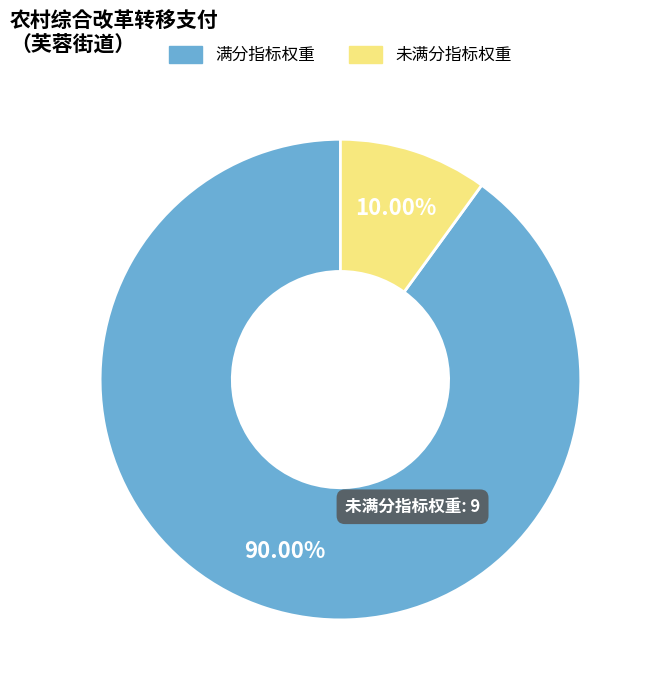

Is there a majority slice in this chart?

Yes